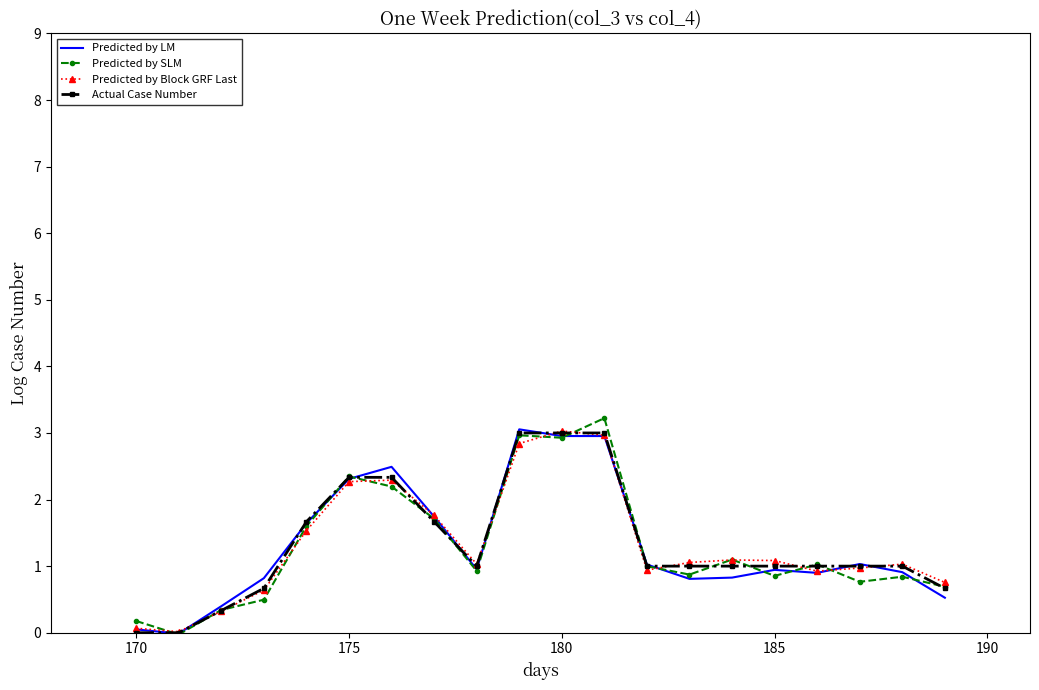

What is the maximum value shown in the chart?

3.2